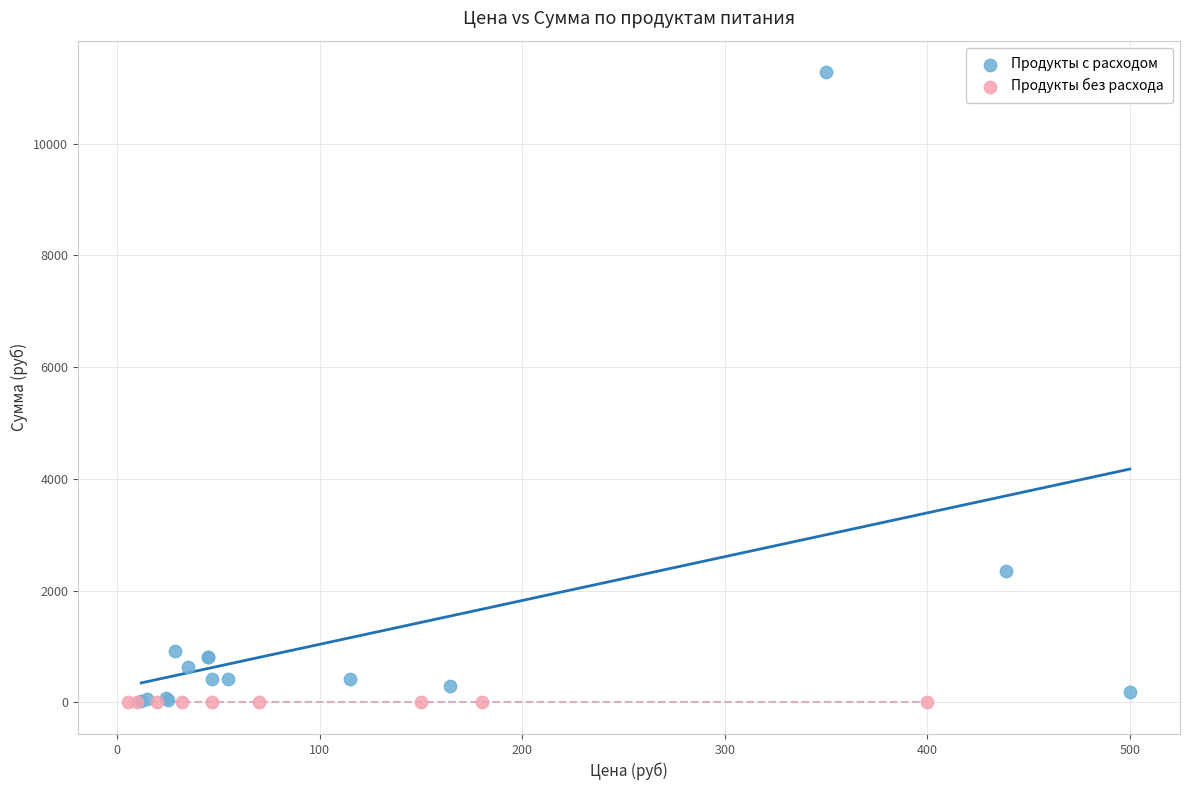

Which series contains the highest Y value?

Продукты с расходом